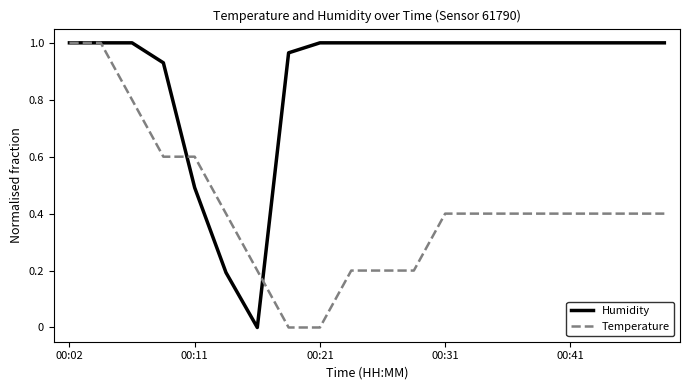

At how many categories does at least one series exceed 0?

20